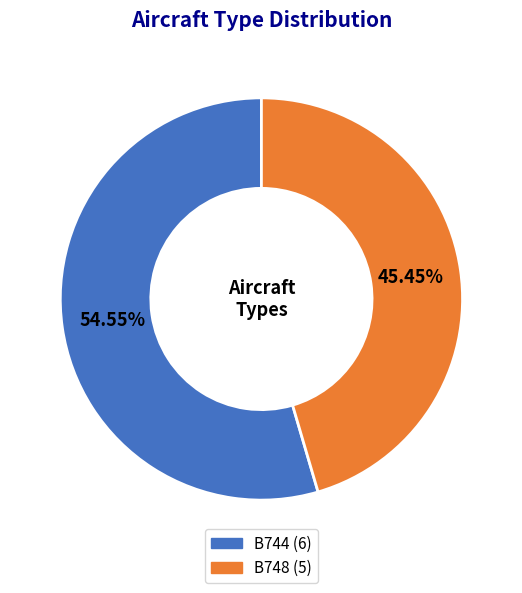

The B744 slice represents 61% of the pie. True or false?

False